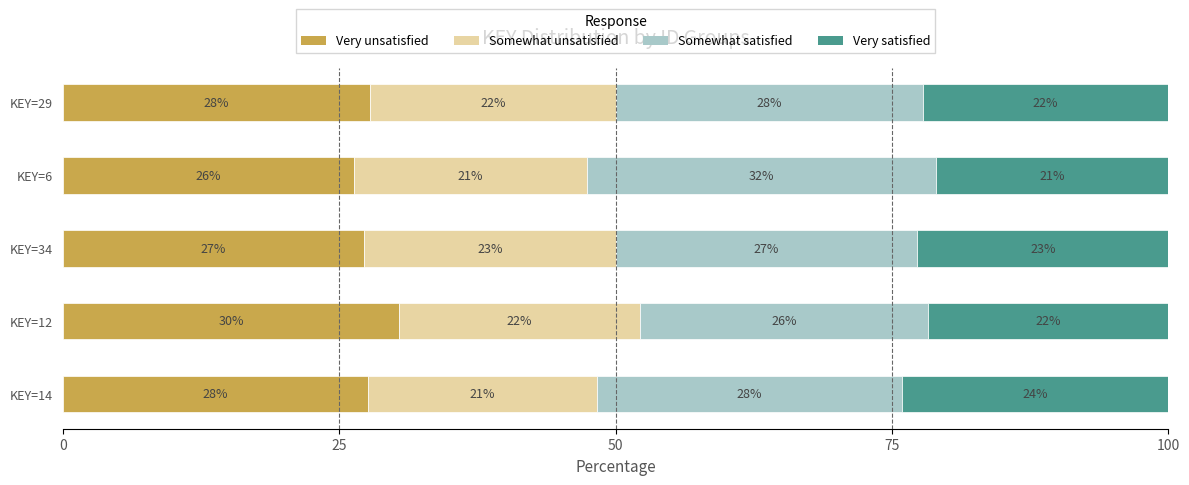

List the series in order of their peak value, highest first.

Somewhat satisfied, Very unsatisfied, Very satisfied, Somewhat unsatisfied